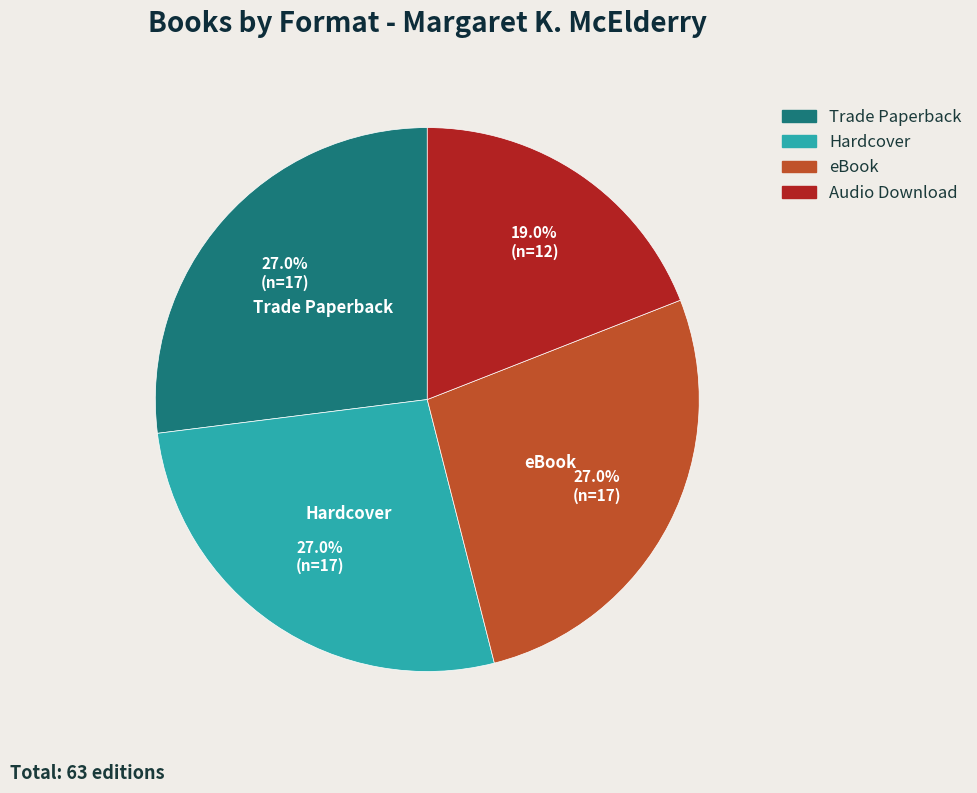

Between eBook and Audio Download, which is larger?

eBook